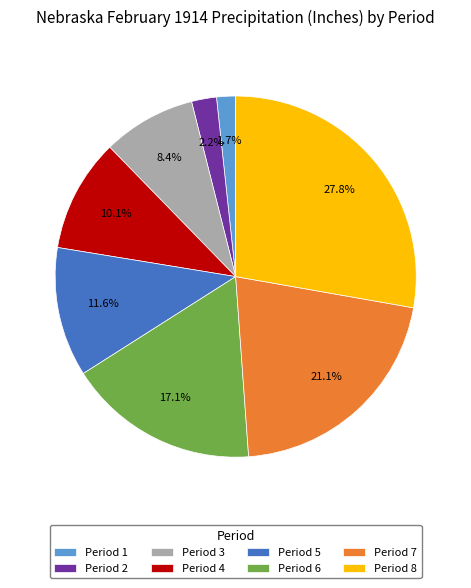

To the nearest percent, what is the difference between the largest and smallest slice percentages?

26%